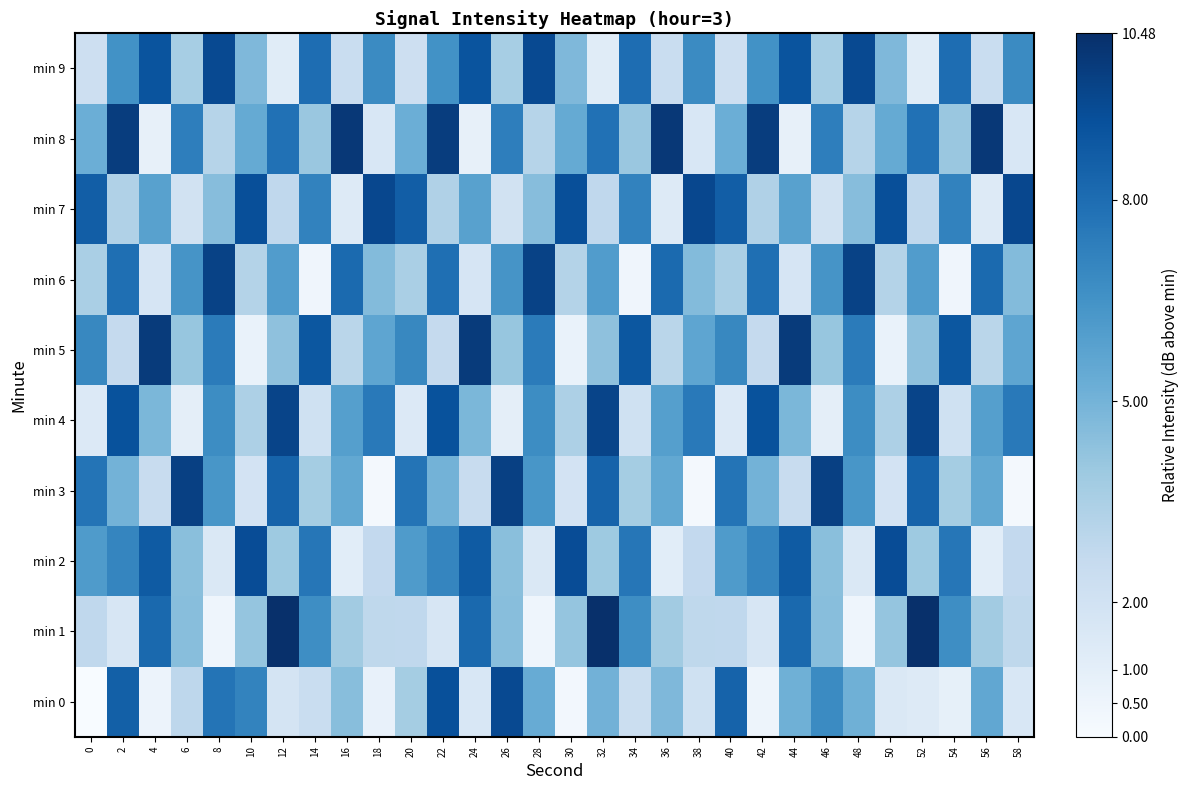

List the series in order of their peak value, lowest first.

min 2, min 0, min 9, min 7, min 4, min 6, min 3, min 5, min 8, min 1